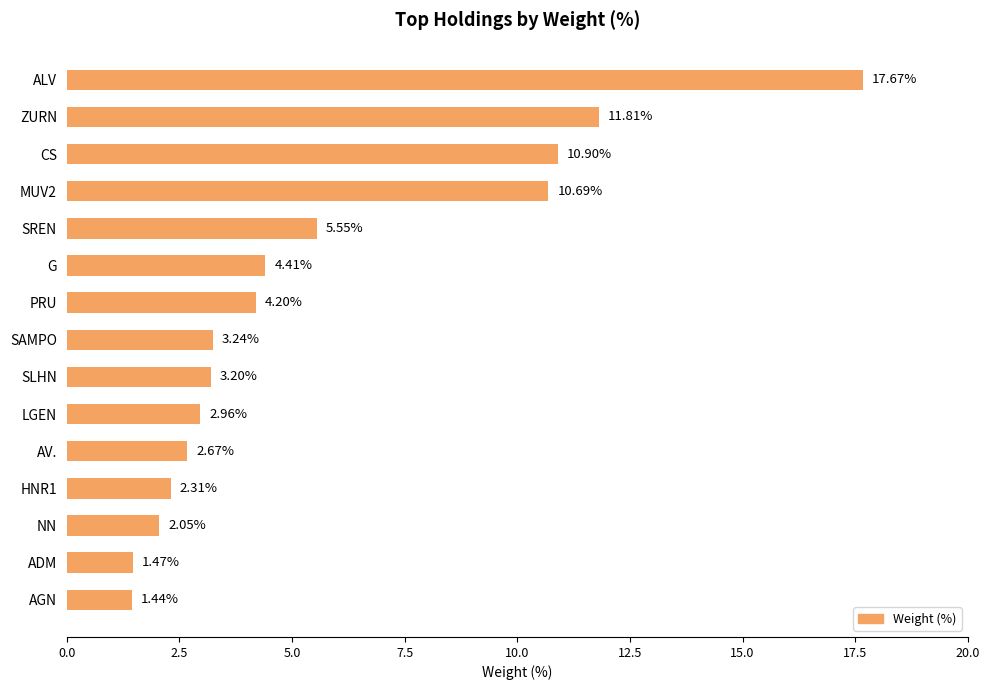

List the labels in order of value, smallest first.

AGN, ADM, NN, HNR1, AV., LGEN, SLHN, SAMPO, PRU, G, SREN, MUV2, CS, ZURN, ALV